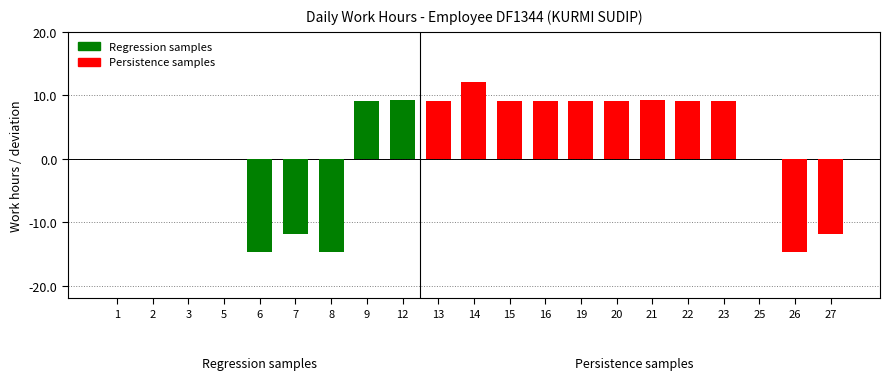

Which has a higher value, 20 or 16?

16